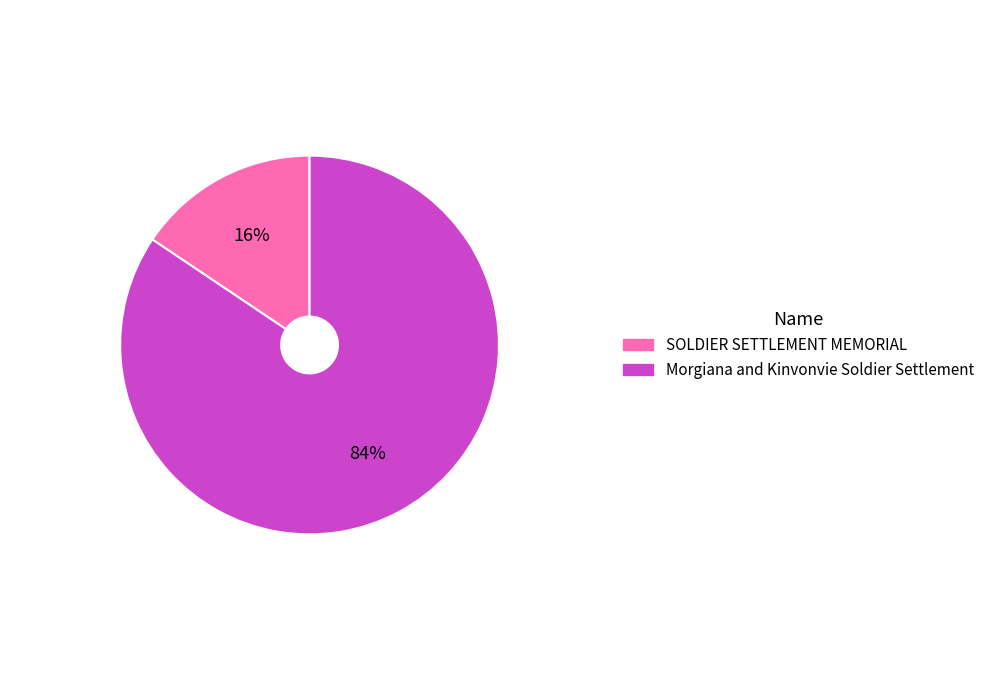

Which has a higher value, Morgiana and Kinvonvie Soldier Settlement or SOLDIER SETTLEMENT MEMORIAL?

Morgiana and Kinvonvie Soldier Settlement